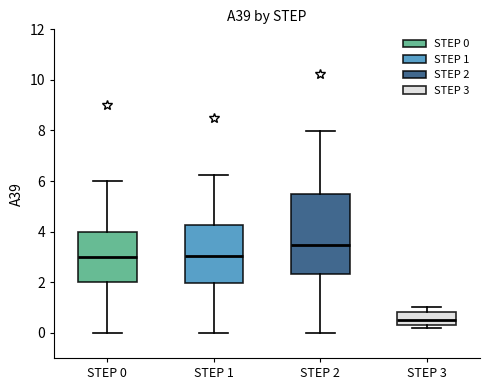

Reading left to right, transcribe this box plot: for each box, give where its median line is, the range the box spans, and where its two whiskers end, as read against the y-axis. The values are not printed on the chart, so give them approximately, as read against the axis.

STEP 0: median 3.0, box 2.0 to 4.0, whiskers 0.0 to 6.0
STEP 1: median 3.0, box 2.0 to 4.2, whiskers 0.0 to 6.2
STEP 2: median 3.4, box 2.4 to 5.4, whiskers 0.0 to 8.0
STEP 3: median 0.6, box 0.4 to 0.8, whiskers 0.2 to 1.0